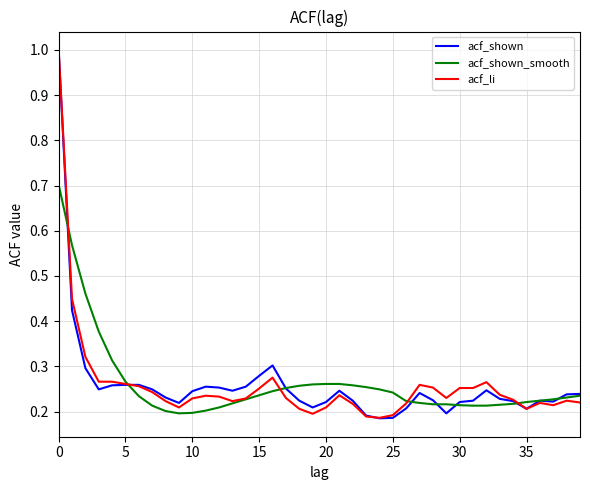

What is the maximum value shown in the chart?

1.0